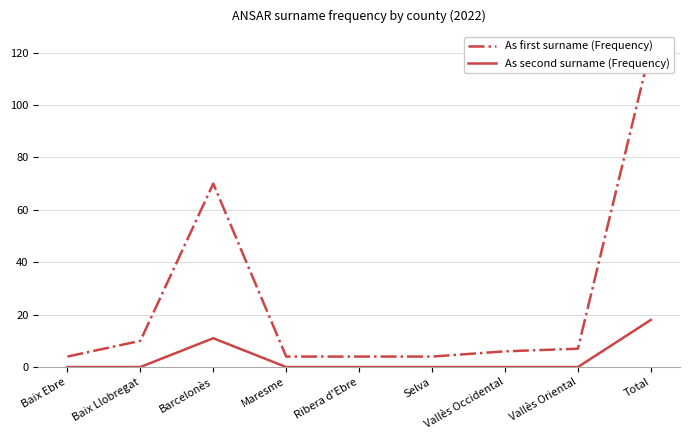

What is the label of the 8th point from the right?

Baix Llobregat